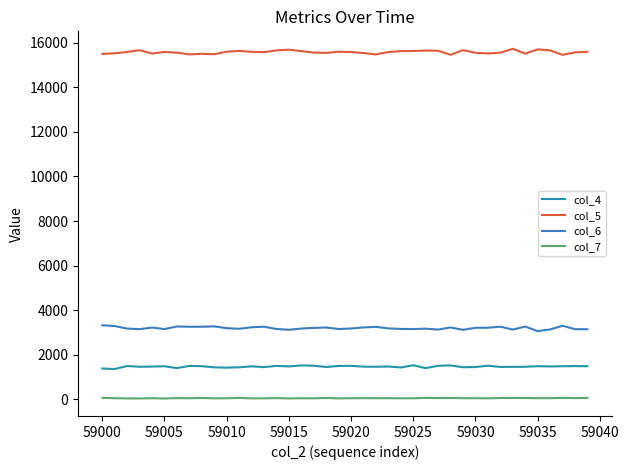

What is the maximum value shown in the chart?

15720